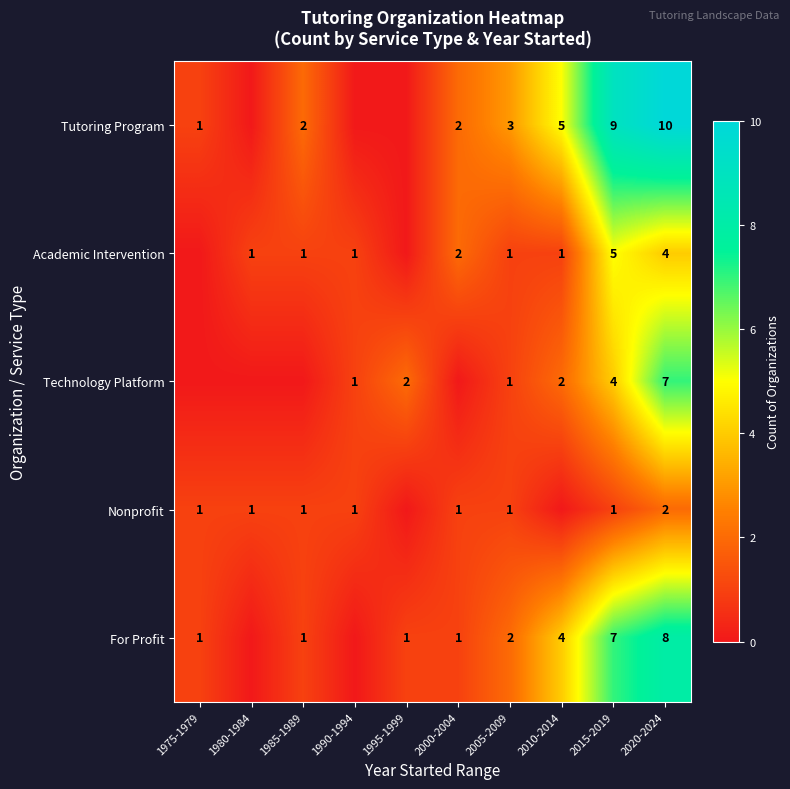

Is it true that Academic Intervention equals 7 at 2015-2019?

False